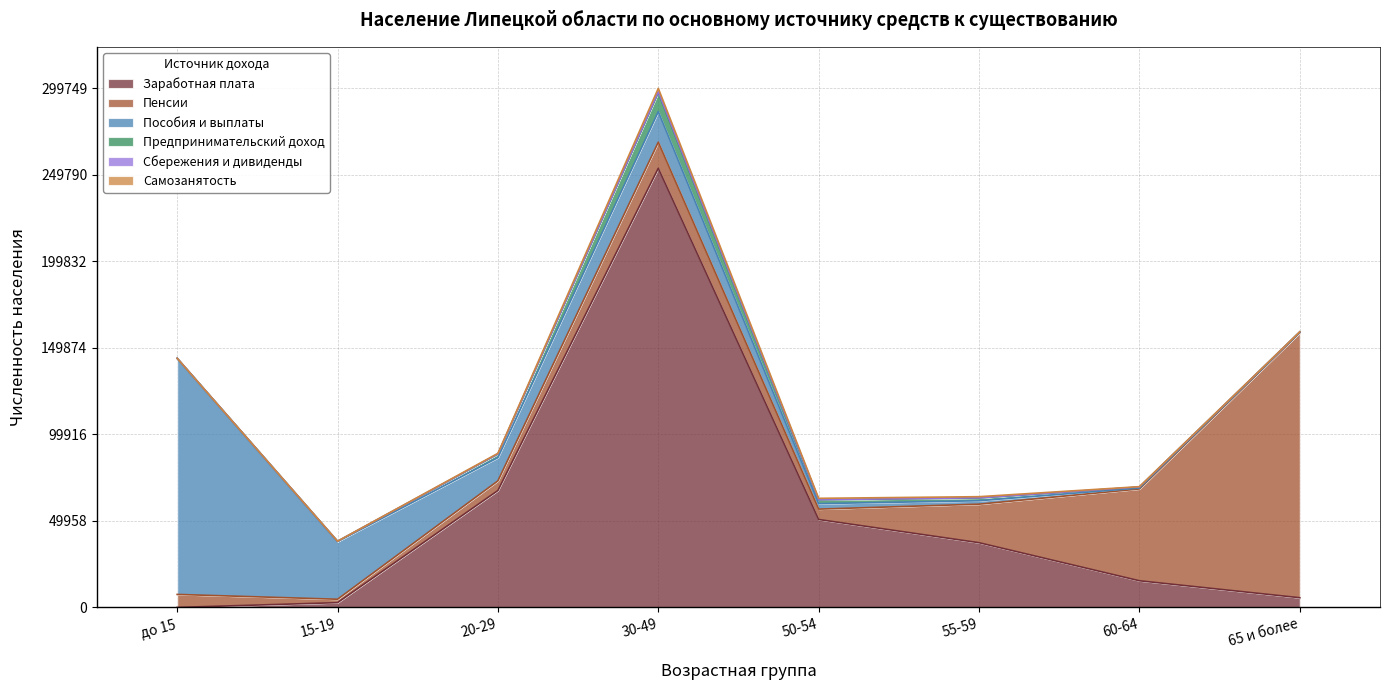

Where do Предпринимательский доход and Сбережения и дивиденды first cross each other?

до 15 and 15-19